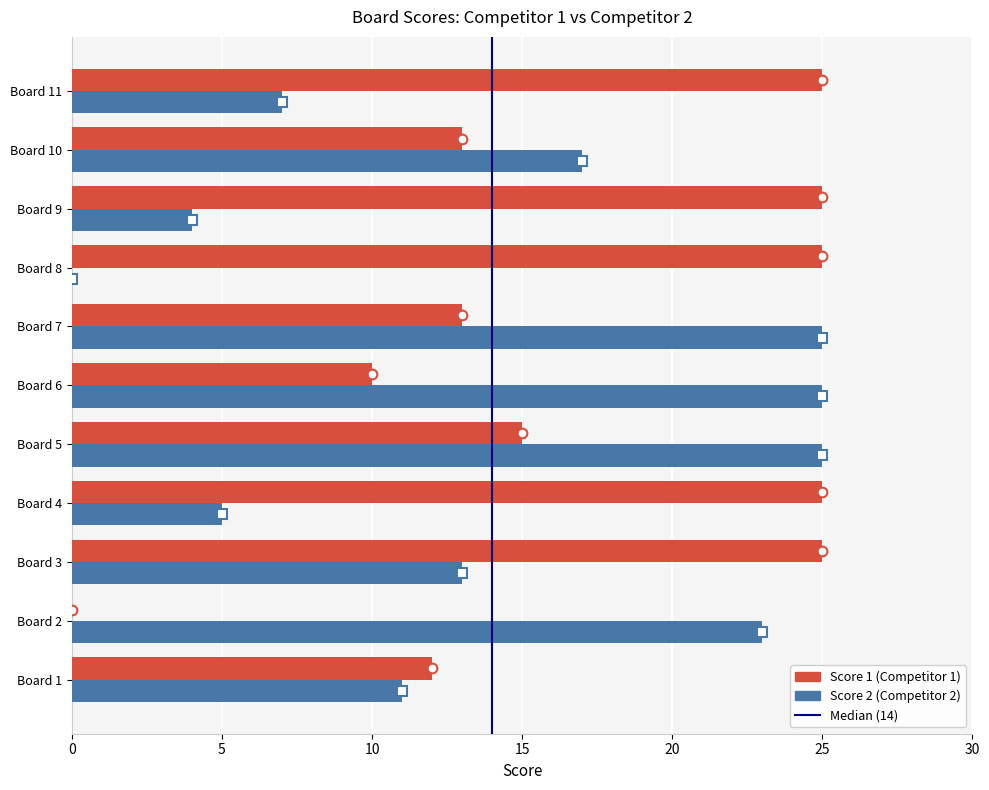

What is the total value across all series at Board 6?

35